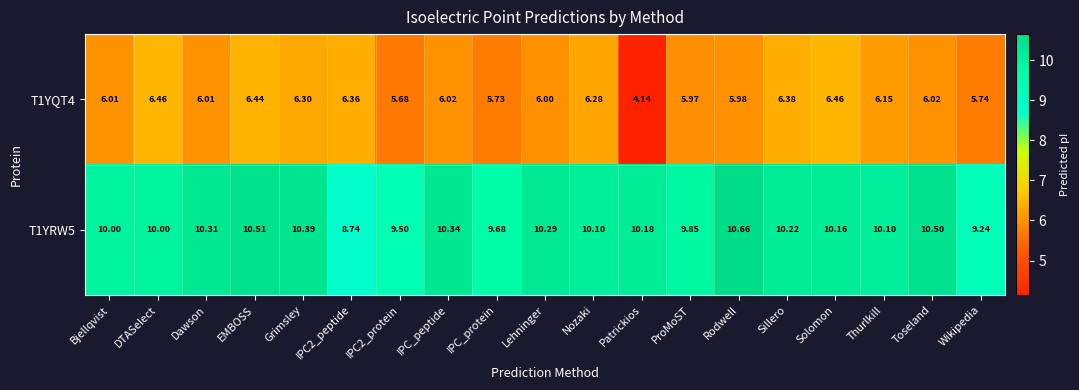

At which label does T1YQT4 first exceed 6?

Bjellqvist